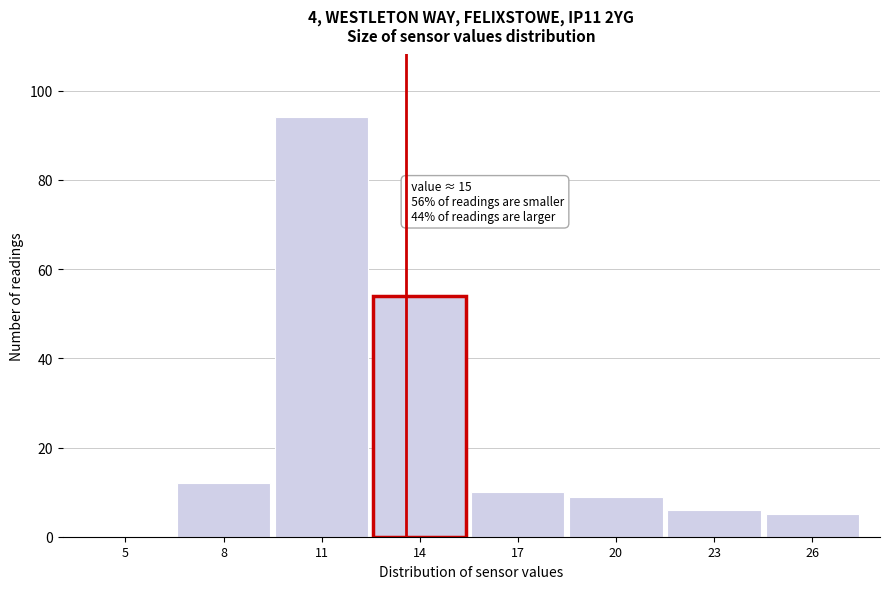

Reading left to right, what are all the values shown in this chart?

5=0	8=12	11=94	14=54	17=10	20=9	23=6	26=5